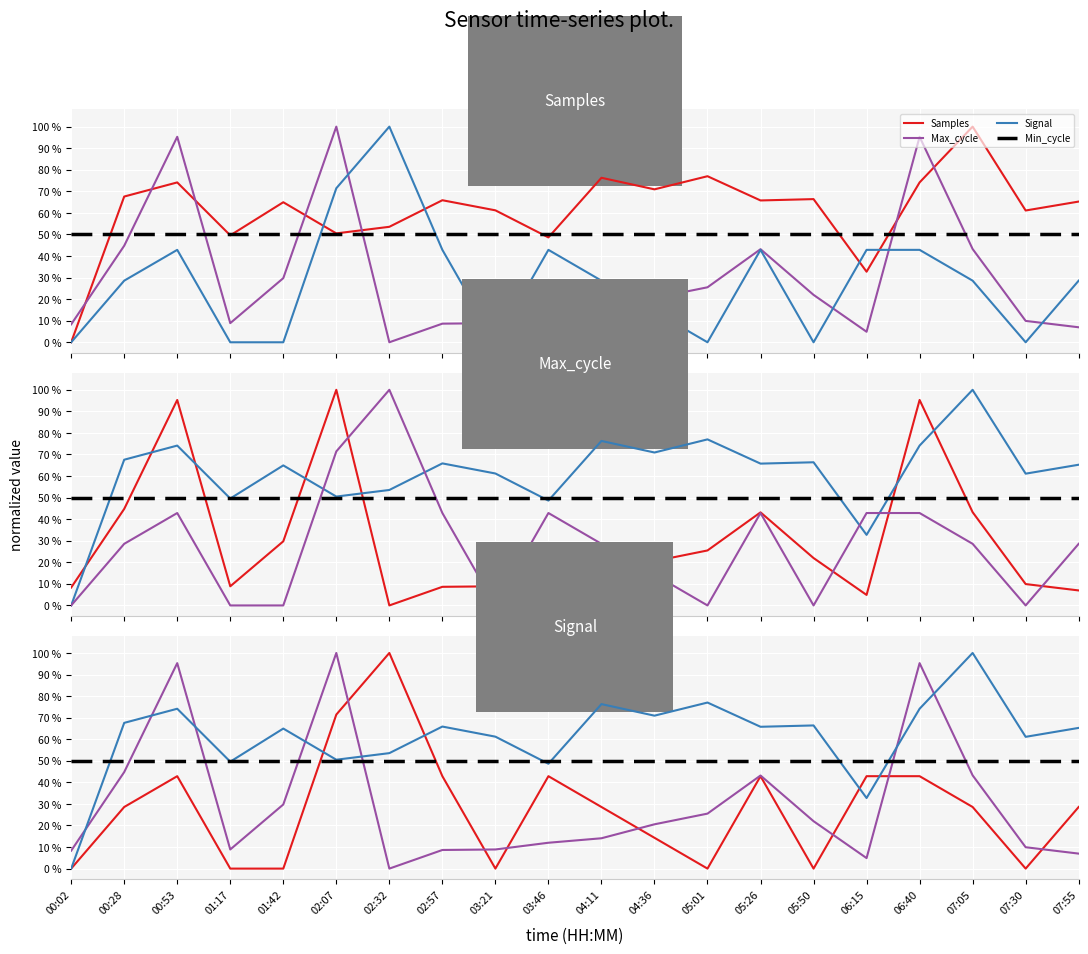

How many data points in Samples are above 65?

11